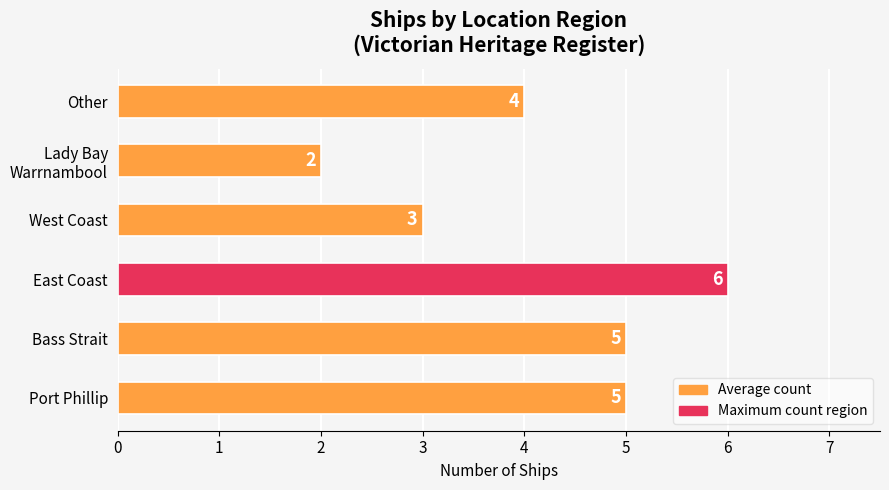

What is the difference between the maximum and minimum values?

4